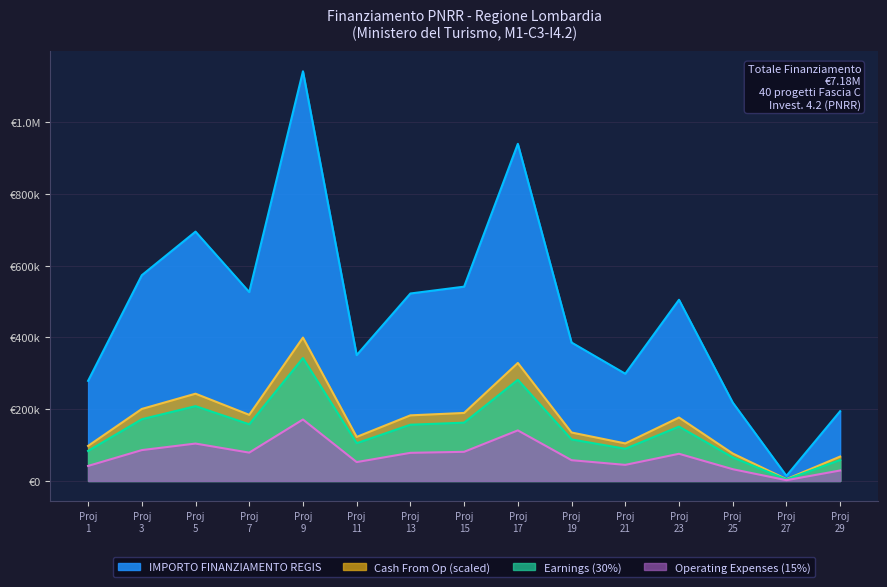

What is the spread (max minus min) of values at 29?

170796.1